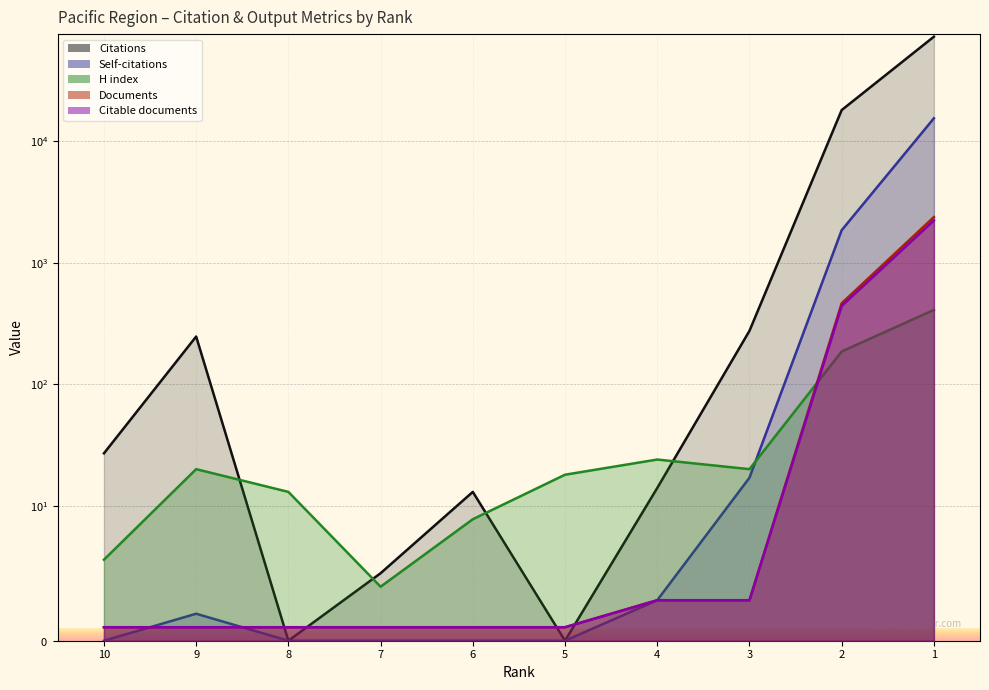

True or false: Self-citations has more than 0 points higher than both neighbors.

True